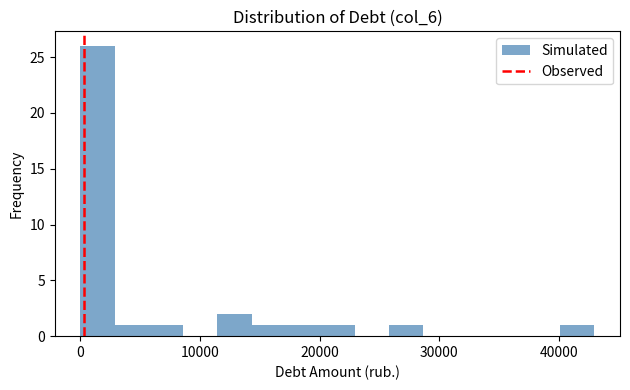

Around what value on the x-axis is the tallest bar? Give the approximate position of its centre, as read against the axis.

1000